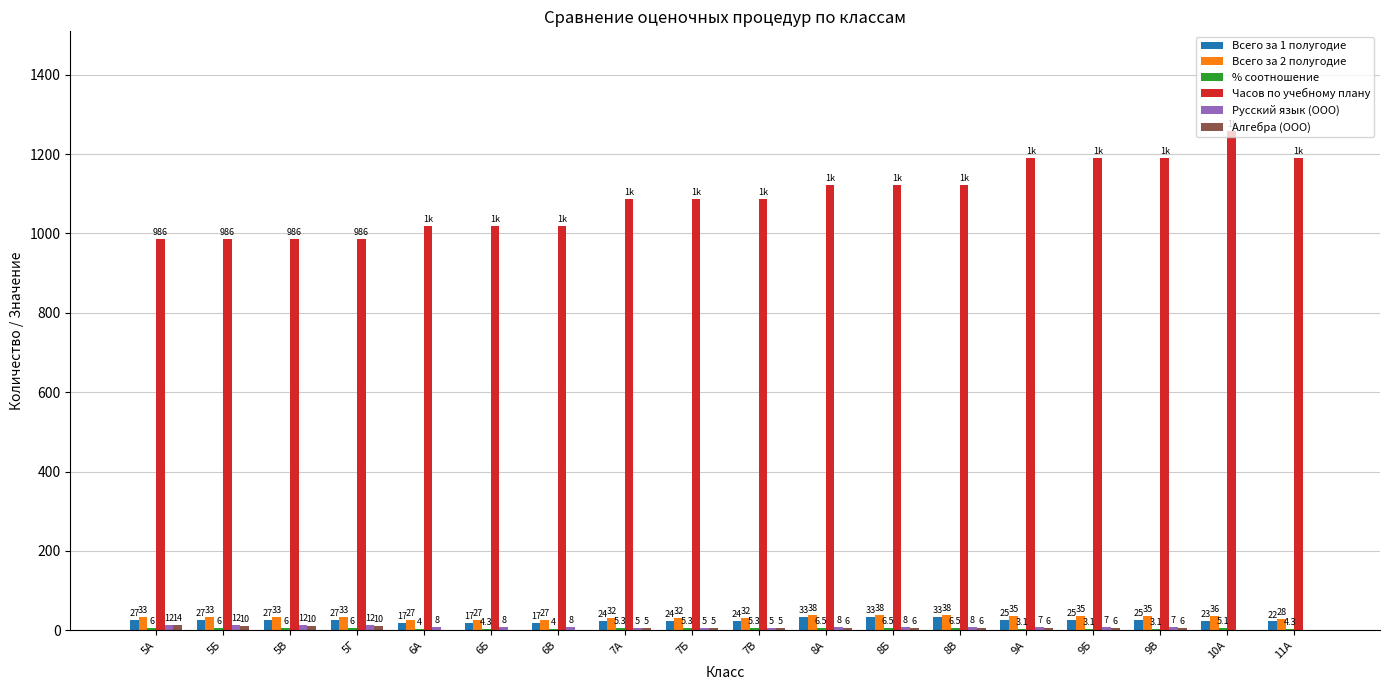

At which category is the sum across all series the highest?

10А